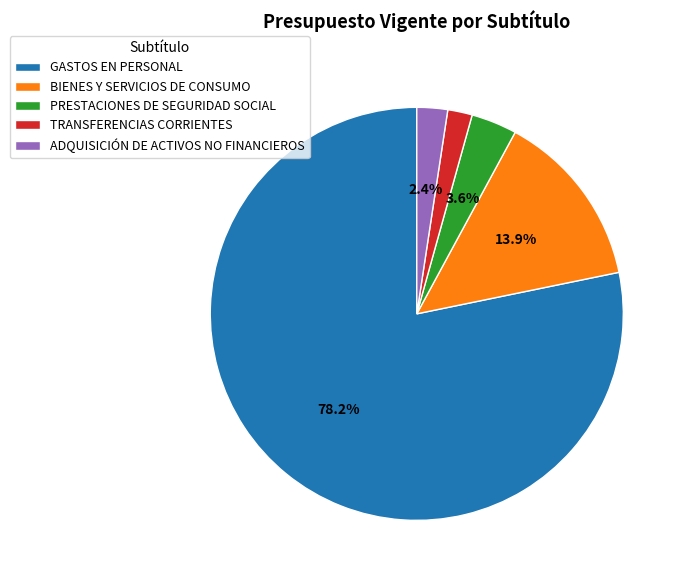

Do BIENES Y SERVICIOS DE CONSUMO and ADQUISICIÓN DE ACTIVOS NO FINANCIEROS together represent more than half of the pie?

No